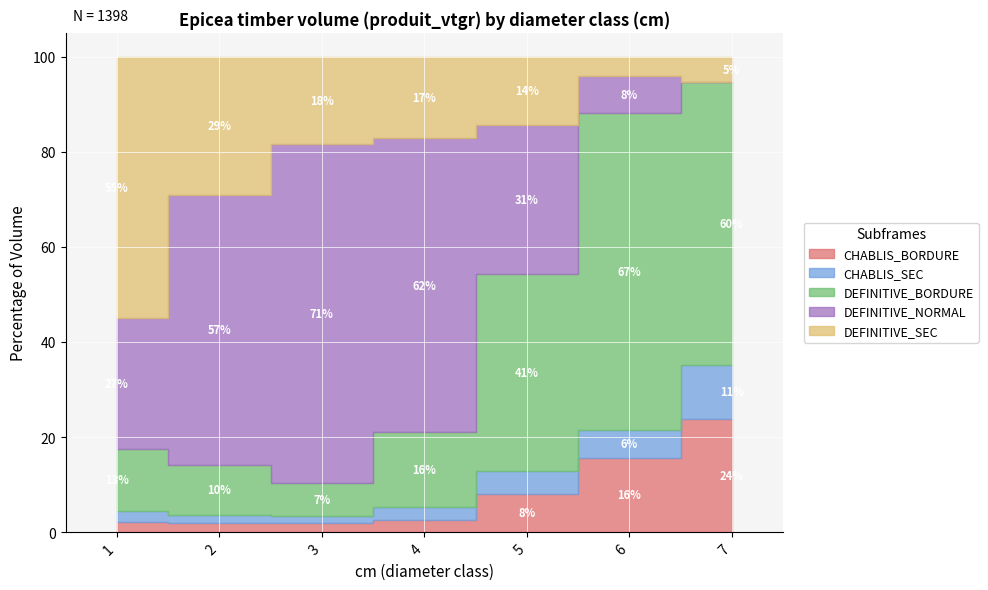

True or false: CHABLIS_SEC has a value of 2.8 at 6.

False